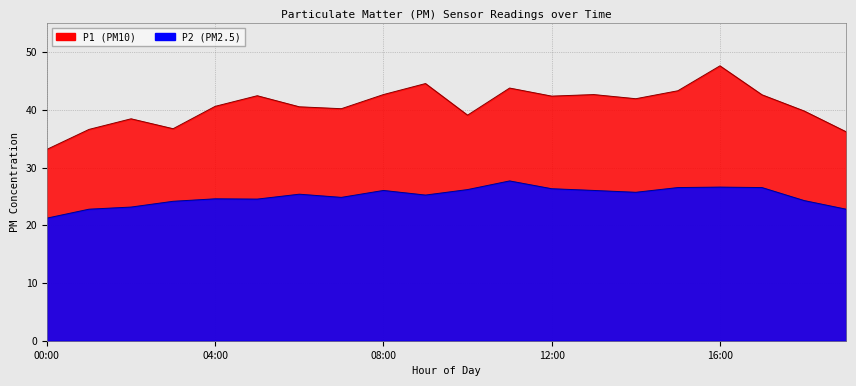

At which category is the sum across all series the highest?

16:00